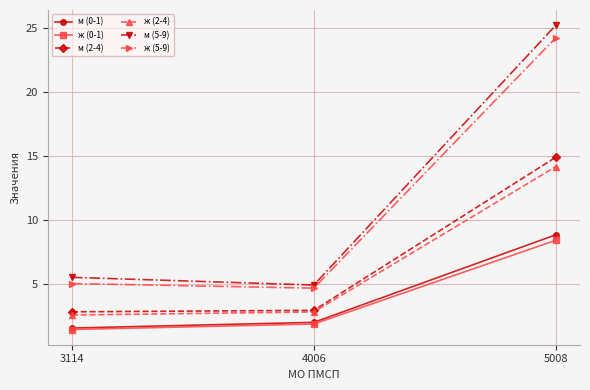

Count the number of data series in this chart.

6